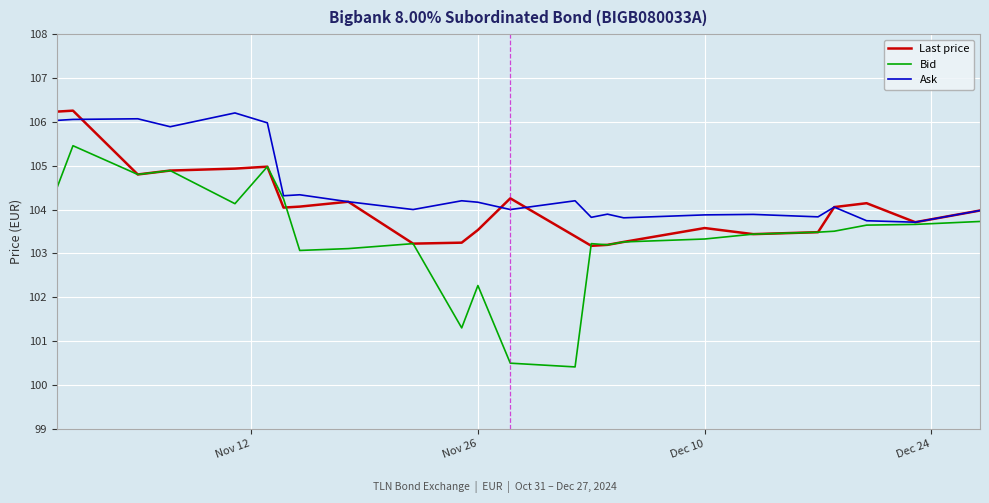

Which series has the widest spread of values?

Bid